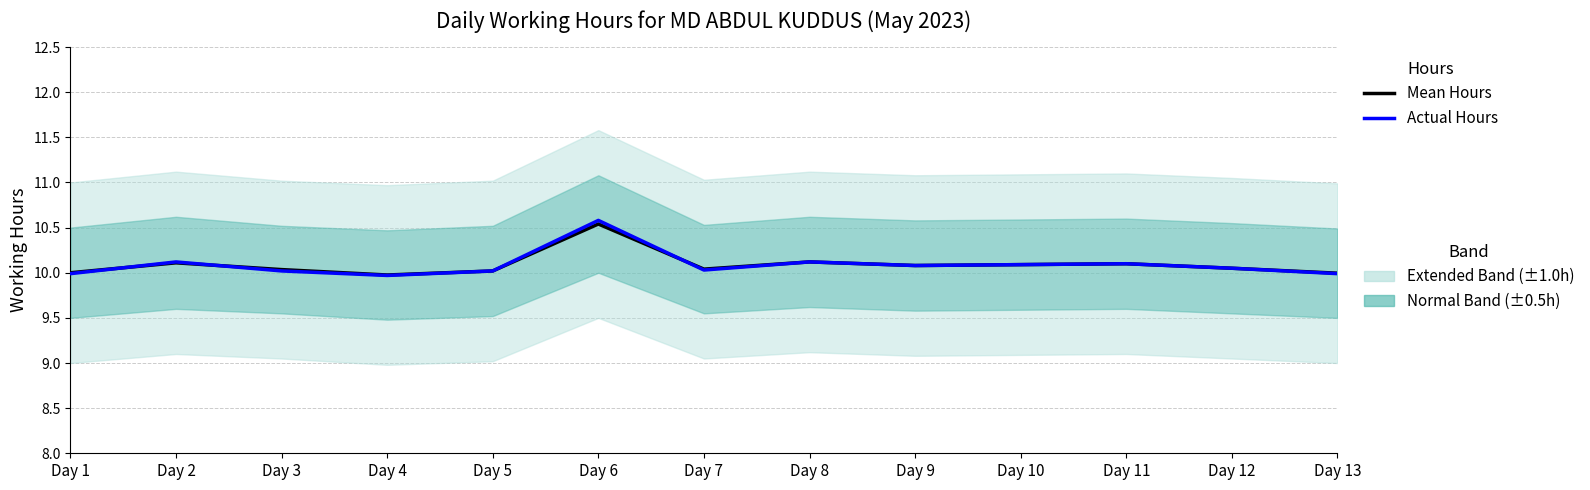

What is the average value of the Actual Hours series?

10.1